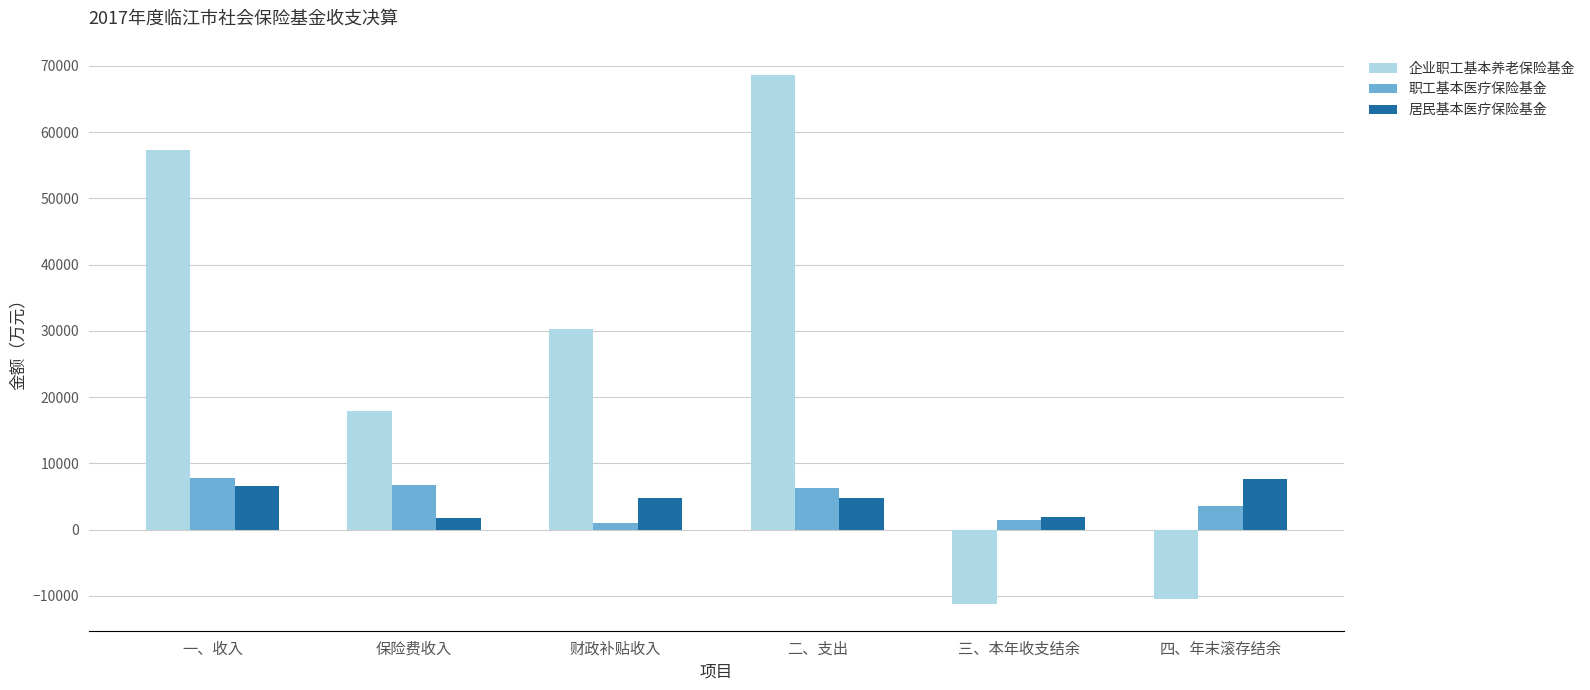

True or false: 企业职工基本养老保险基金 has a value of -10437 at 四、年末滚存结余.

True